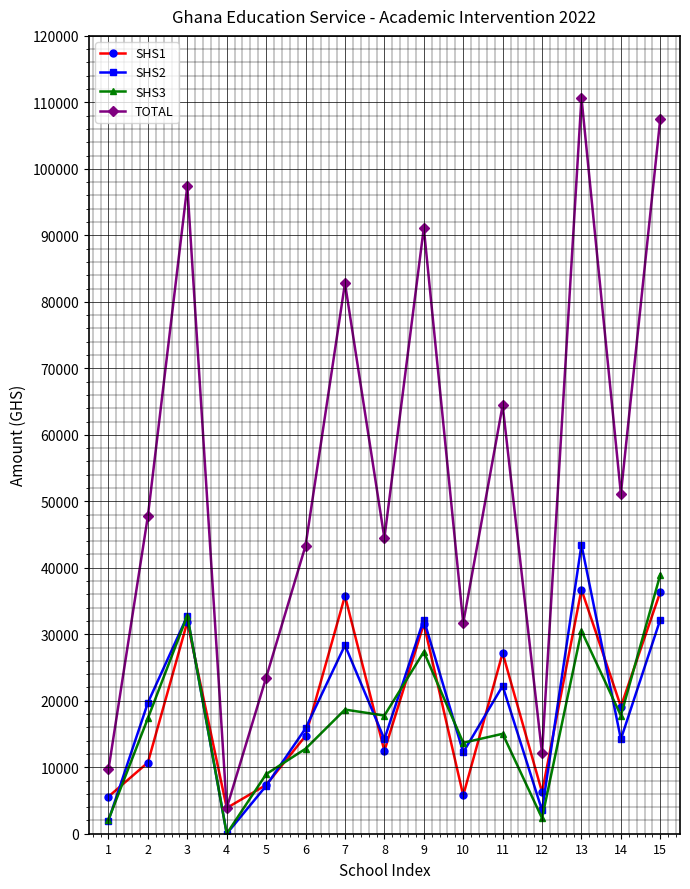

True or false: TOTAL and SHS3 intersect in this chart.

False